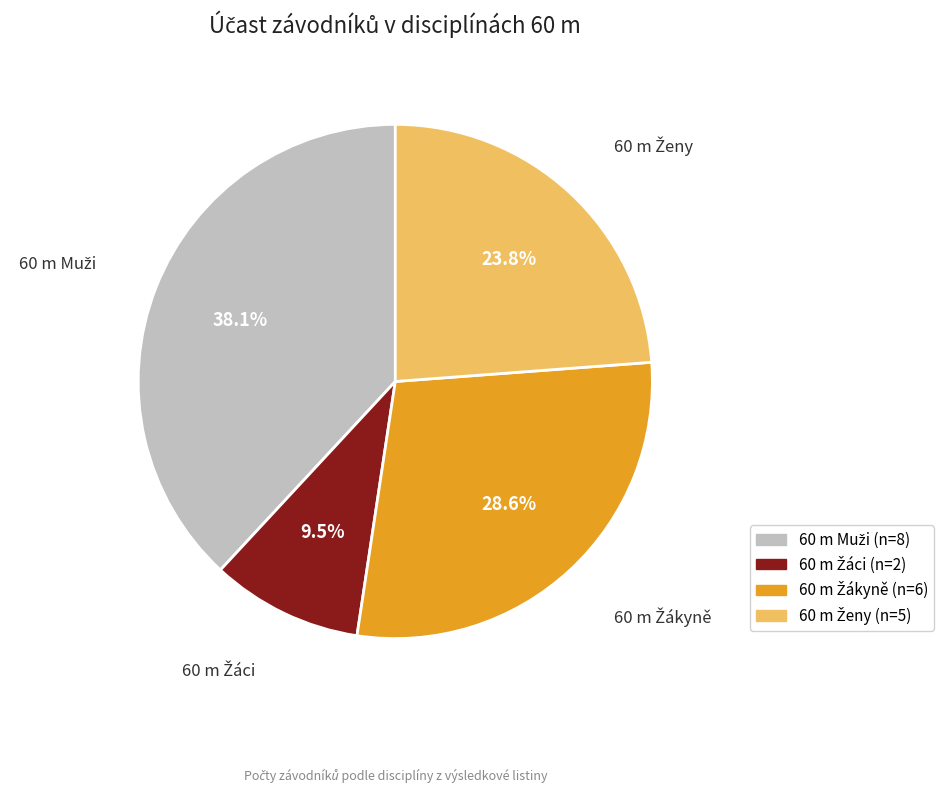

Does any single category account for the majority?

No